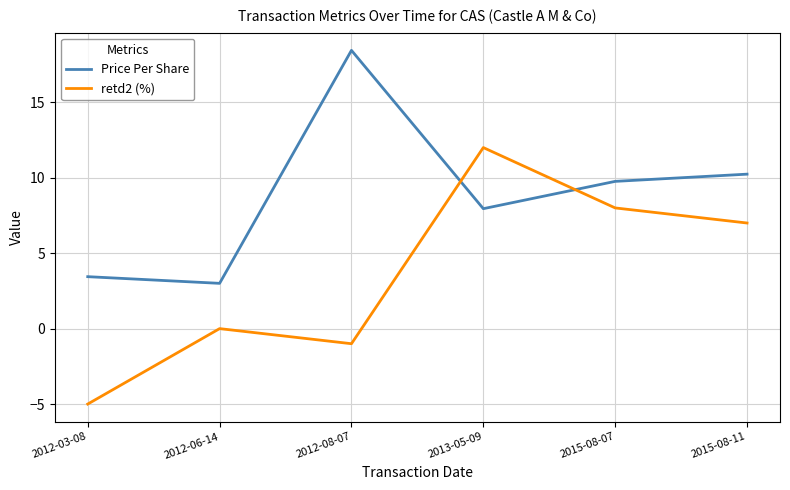

Is the value of Price Per Share at 2012-06-14 greater than the value of retd2 (%) at 2013-05-09?

No